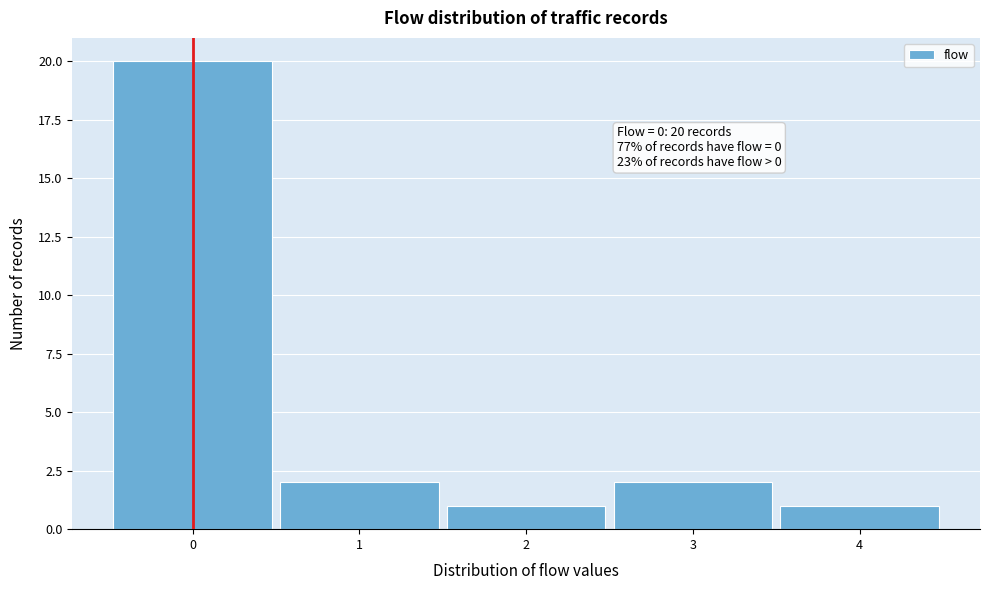

Over which range of the x-axis is the bar tallest?

-0.5 to 0.5